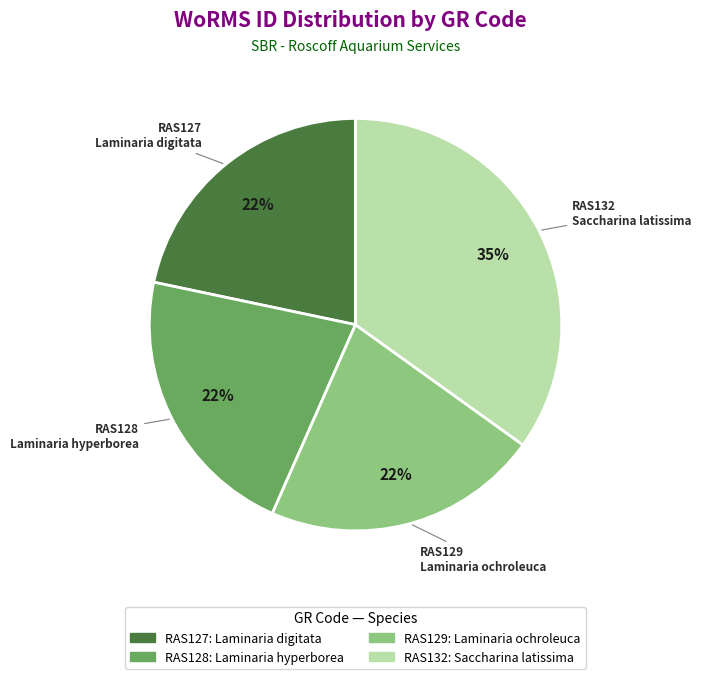

How many segments does this pie chart have?

4